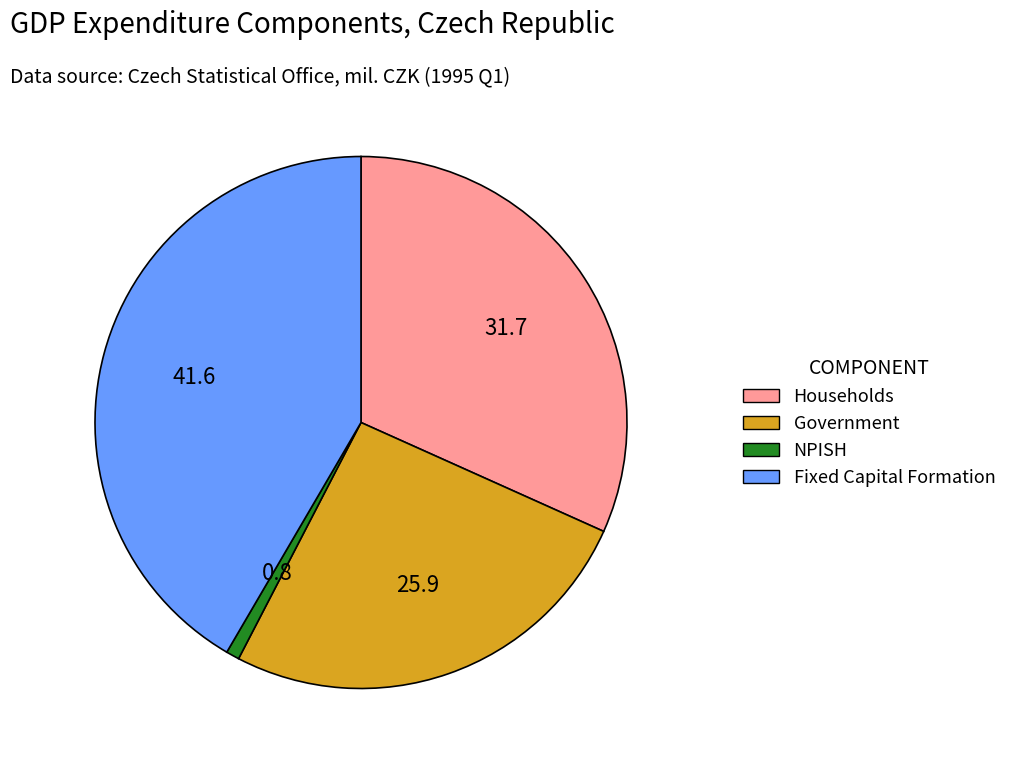

Is there any slice that represents more than half of the pie?

No